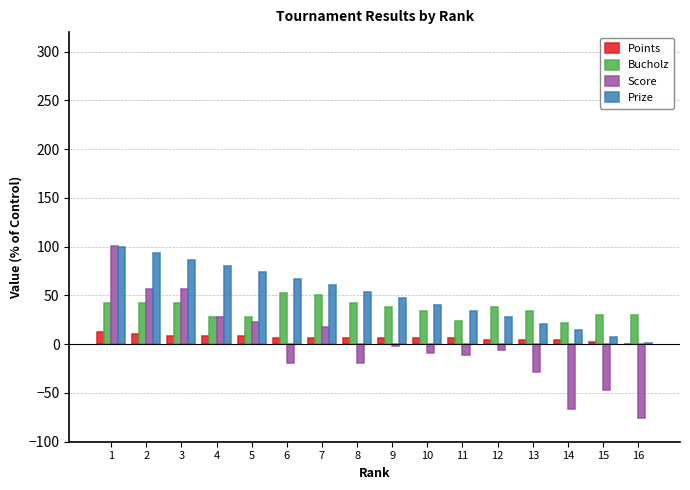

Reading left to right, list all the values displayed in this chart.

Points: 1=12.0	2=10.0	3=8.0	4=8.0	5=8.0	6=6.0	7=6.0	8=6.0	9=6.0	10=6.0	11=6.0	12=4.0	13=4.0	14=4.0	15=2.0	16=0.0
Bucholz: 1=42.0	2=42.0	3=42.0	4=28.0	5=28.0	6=52.0	7=50.0	8=42.0	9=38.0	10=34.0	11=24.0	12=38.0	13=34.0	14=22.0	15=30.0	16=30.0
Score: 1=101.0	2=57.0	3=57.0	4=28.0	5=23.0	6=-19.0	7=18.0	8=-19.0	9=-2.0	10=-9.0	11=-11.0	12=-6.0	13=-29.0	14=-66.0	15=-47.0	16=-76.0
Prize: 1=100.0	2=93.4	3=86.8	4=80.2	5=73.6	6=67.0	7=60.4	8=53.8	9=47.2	10=40.6	11=34.0	12=27.4	13=20.8	14=14.2	15=7.6	16=1.0